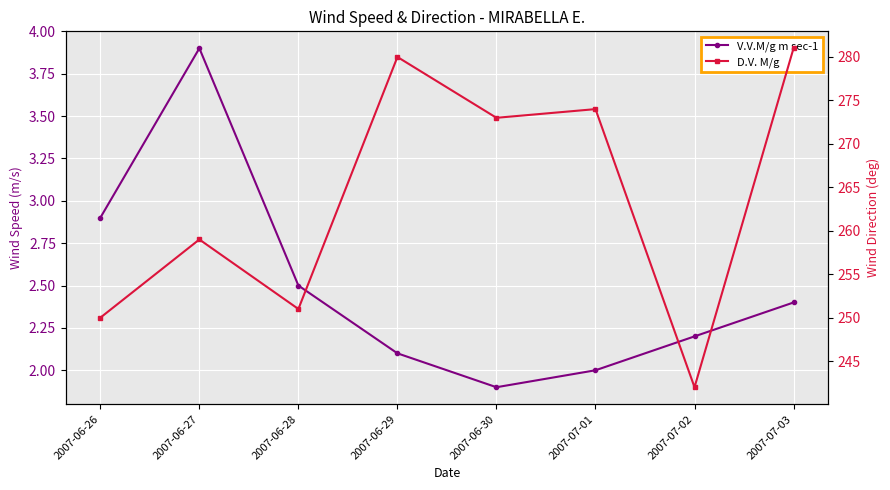

What are all the series names shown in the legend?

V.V.M/g m sec-1, D.V. M/g